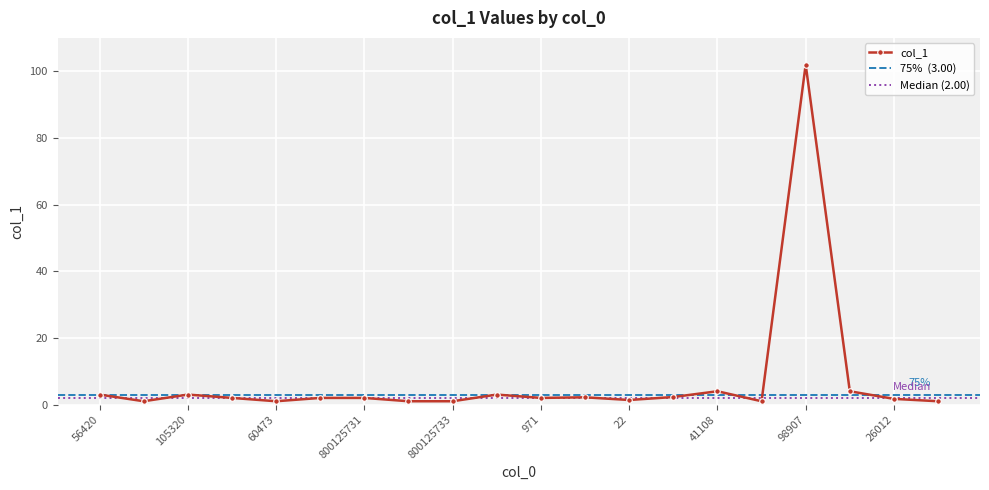

Approximately how many times larger is the value at 971 compared to 56420?

0.7